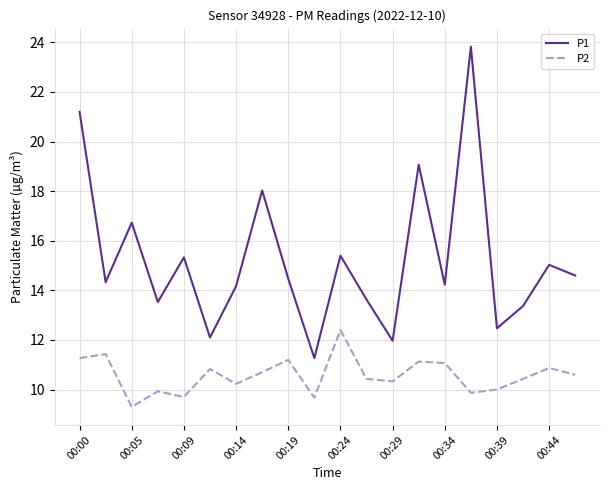

What is the maximum value shown in the chart?

23.8